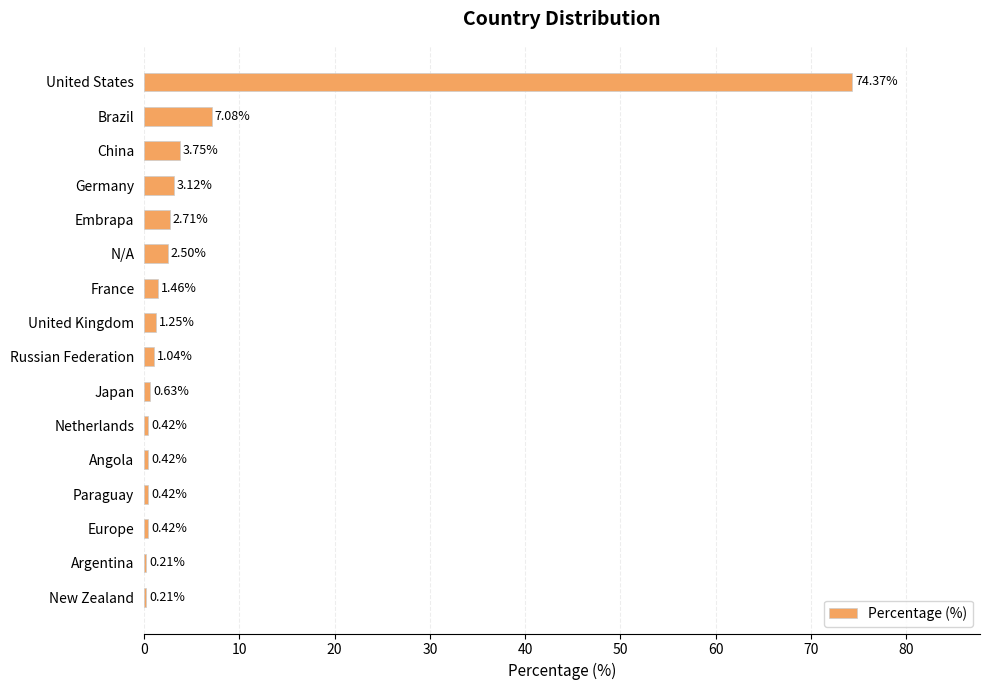

What is the sum of the values at China and Brazil?

10.8